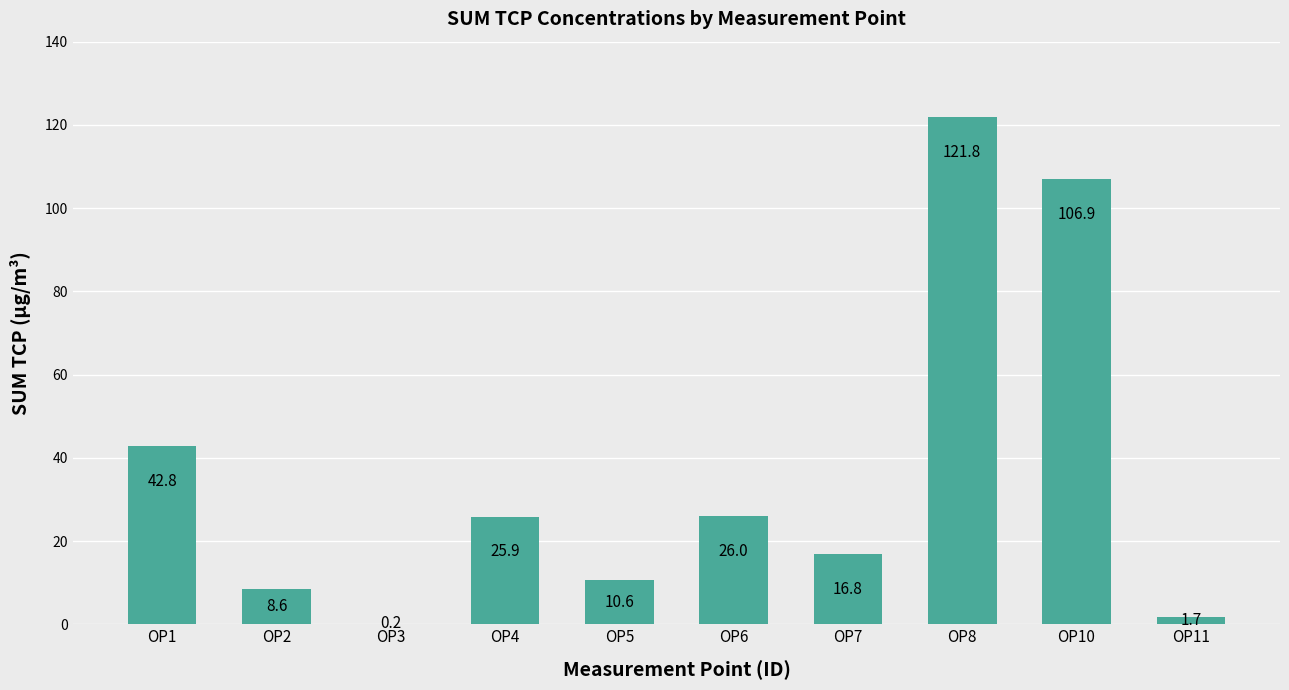

Count the number of values greater than 25.

5